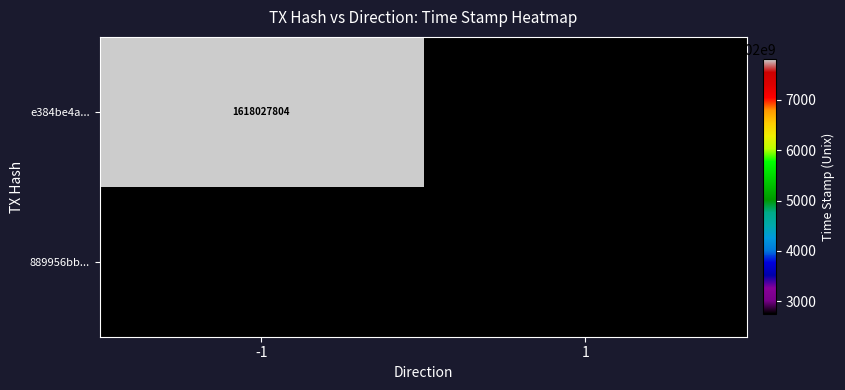

Is it true that e384be4a... equals 2391559581 at -1?

False